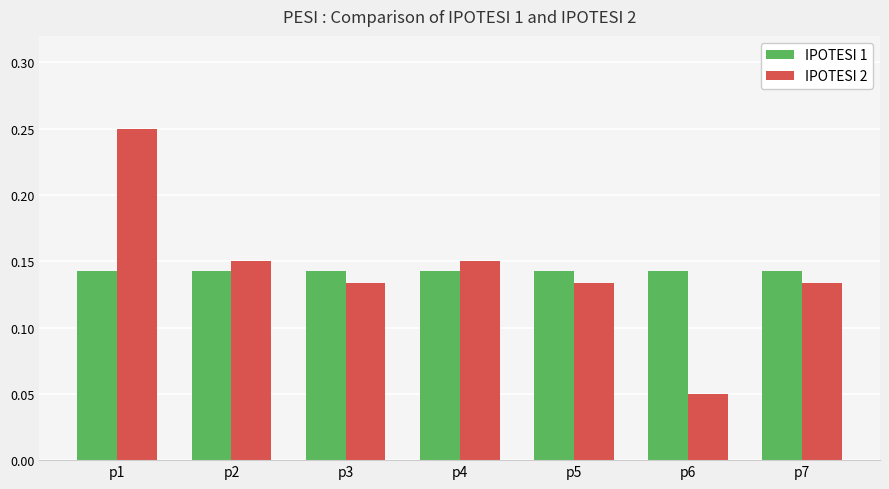

What is the sum of the IPOTESI 1 values at p2 and p7?

0.3